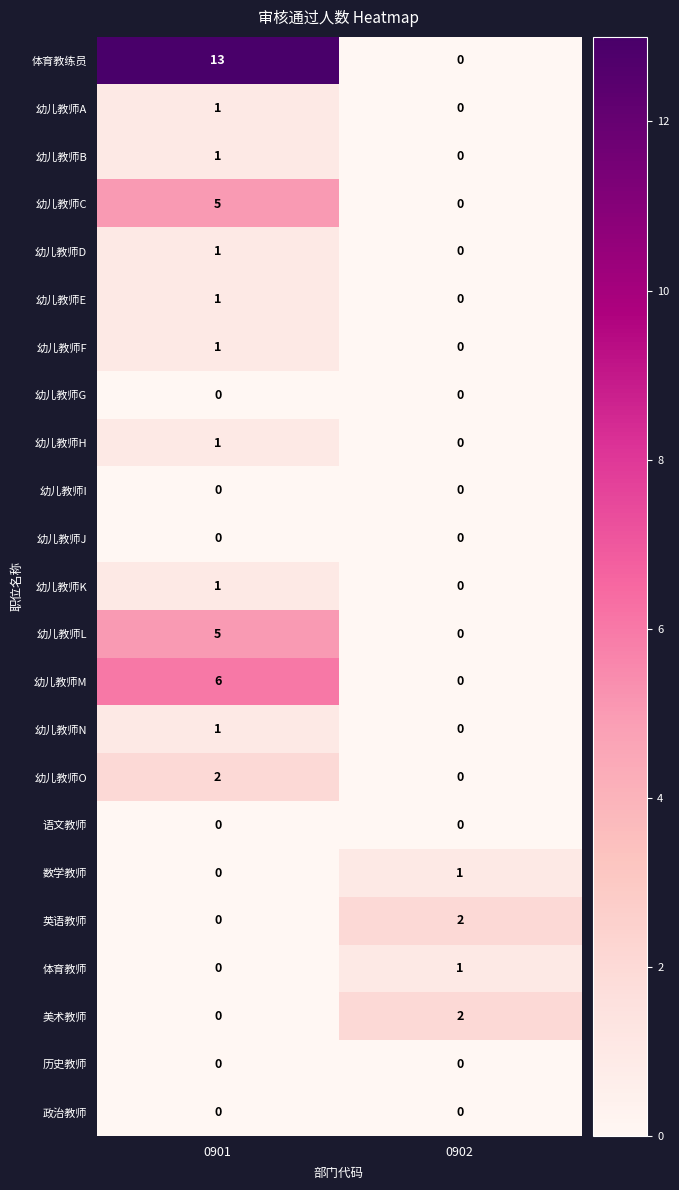

What is the difference between the 体育教练员 values at 0902 and 0901?

13